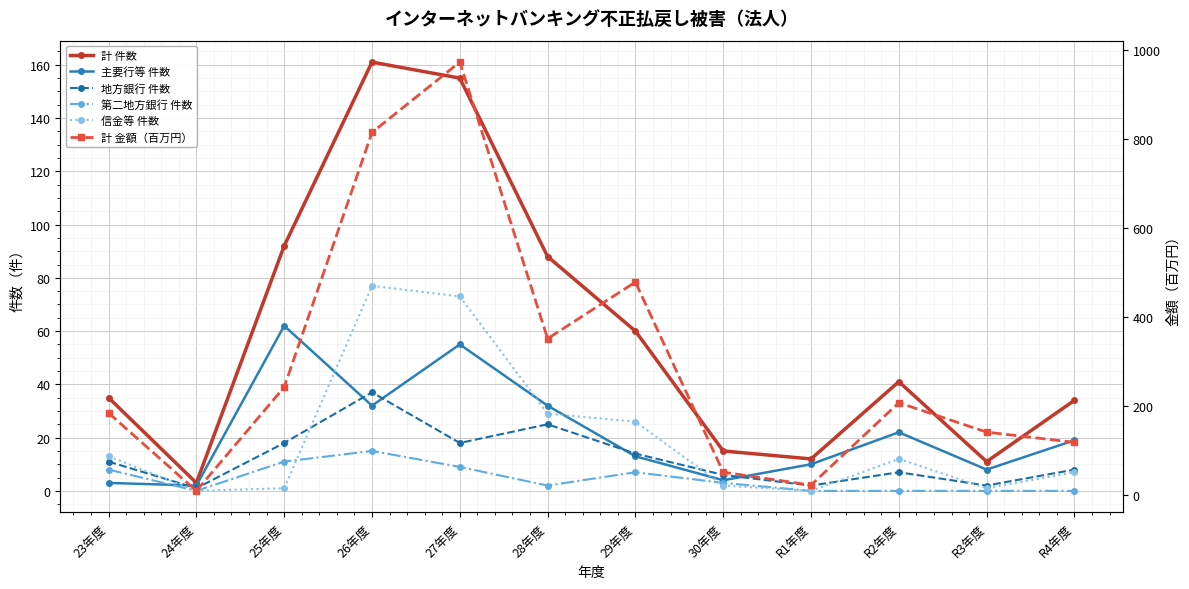

Count the number of data series in this chart.

6